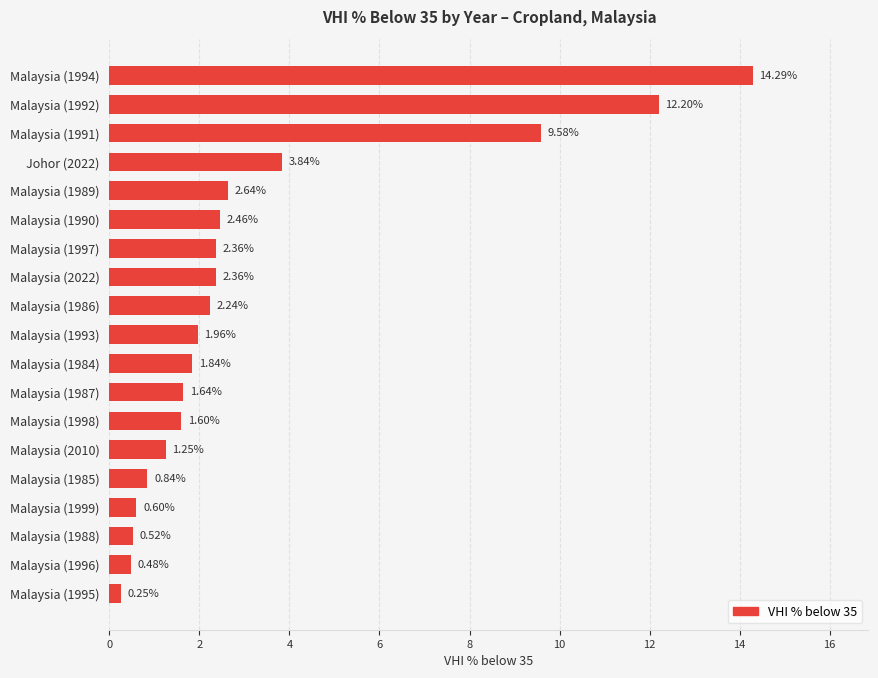

What is the change in value from Malaysia (1985) to Malaysia (1992)?

+11.4